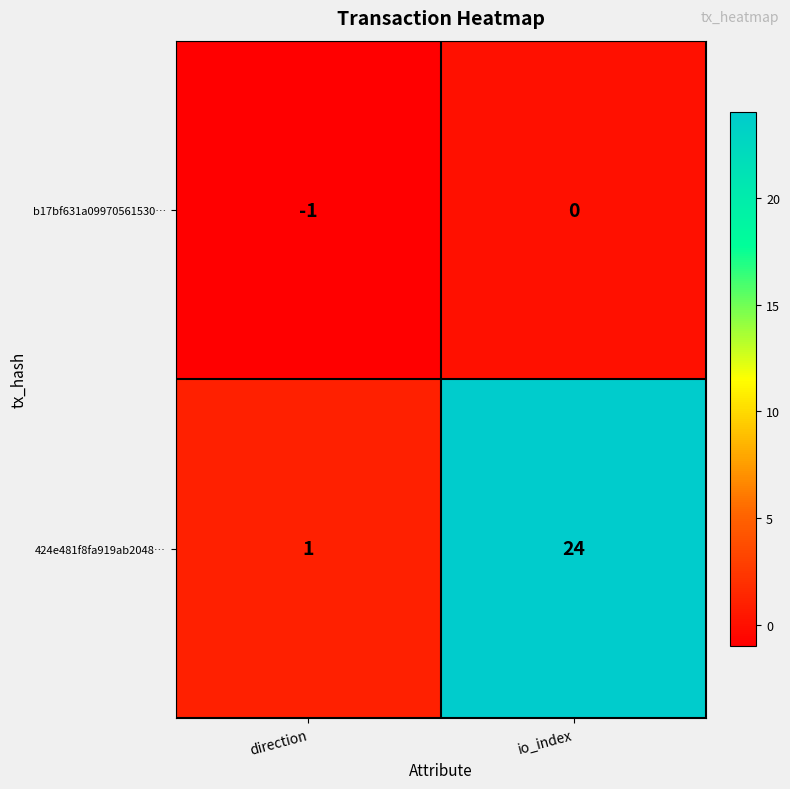

Reading left to right, extract all data points from this chart.

b17bf631a09970561530…: -1	0
424e481f8fa919ab2048…: 1	24